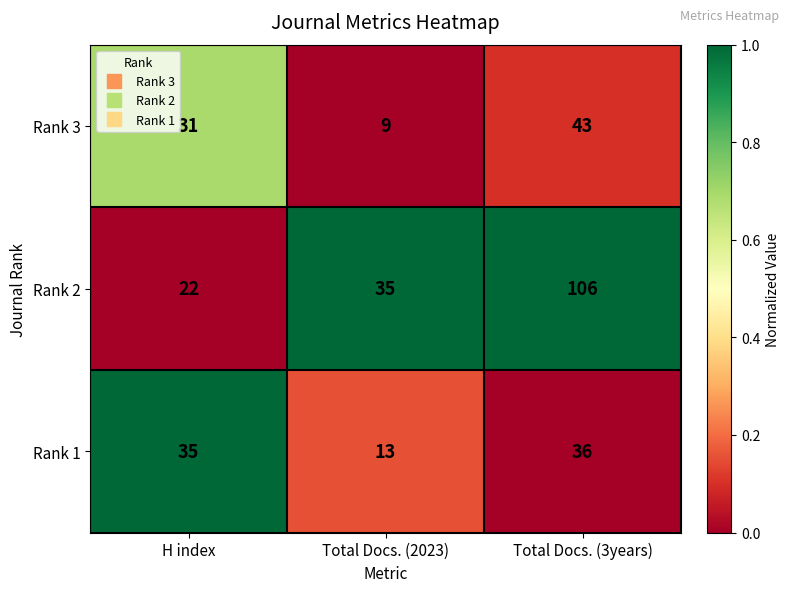

Rank the series at Total Docs. (2023) from lowest to highest value.

Rank 3, Rank 1, Rank 2